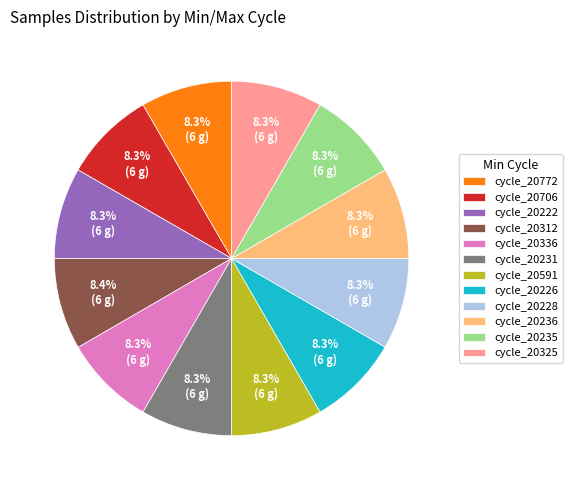

Approximately how many times larger is the value at cycle_20325 compared to cycle_20706?

1.0